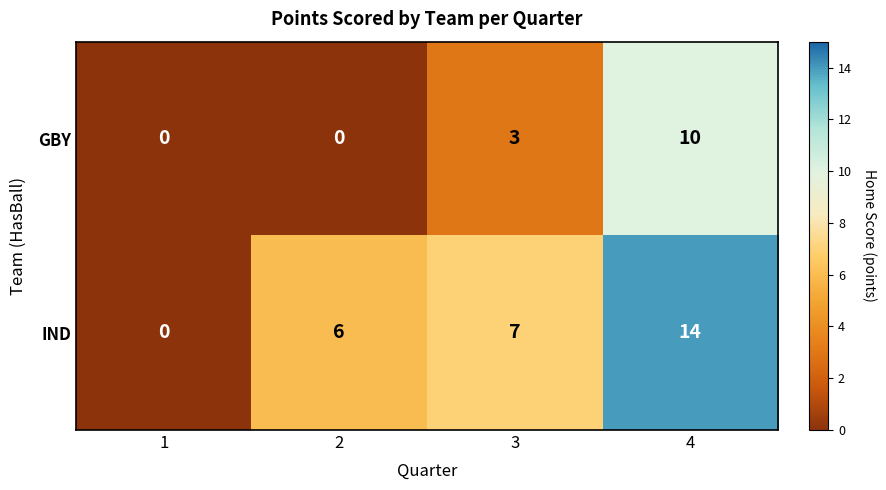

Reading left to right, extract all data points from this chart.

GBY: 0	0	3	10
IND: 0	6	7	14